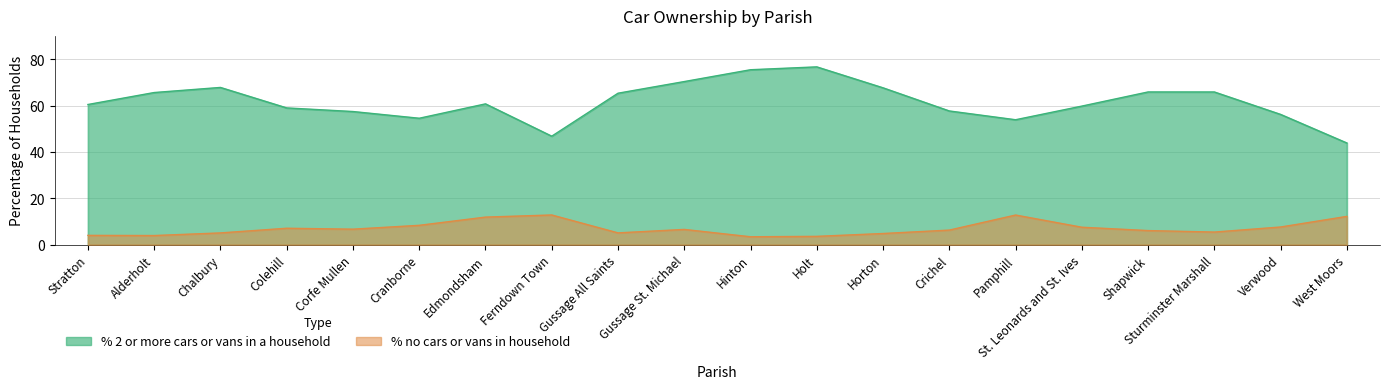

At which category does % 2 or more cars or vans in a household reach its first local peak?

Chalbury